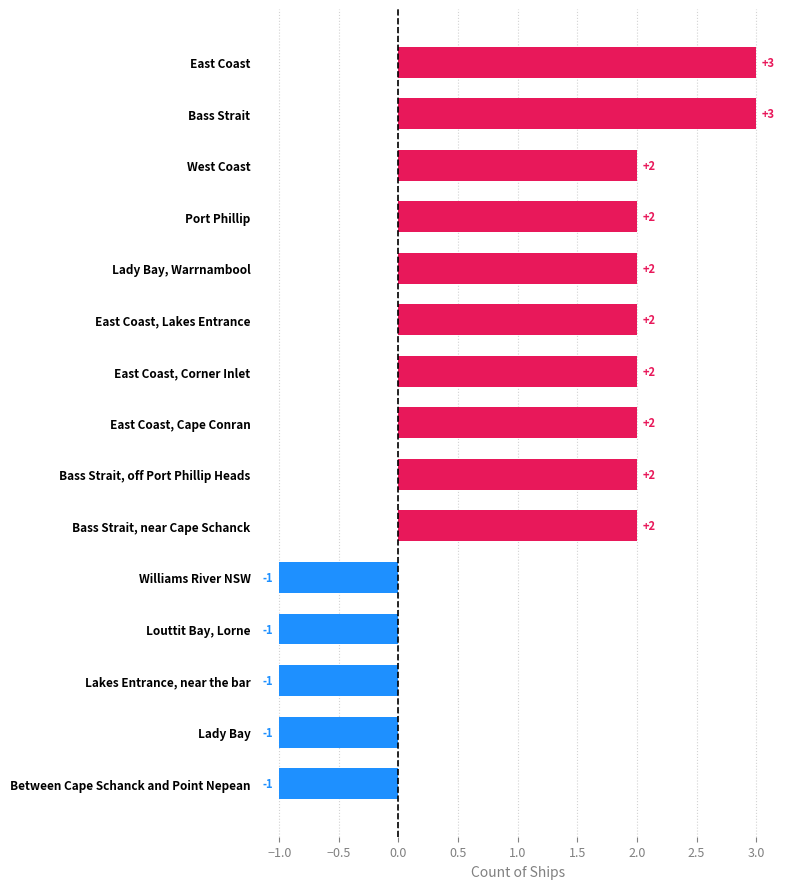

Are the bars grouped side by side (vs. stacked)?

No